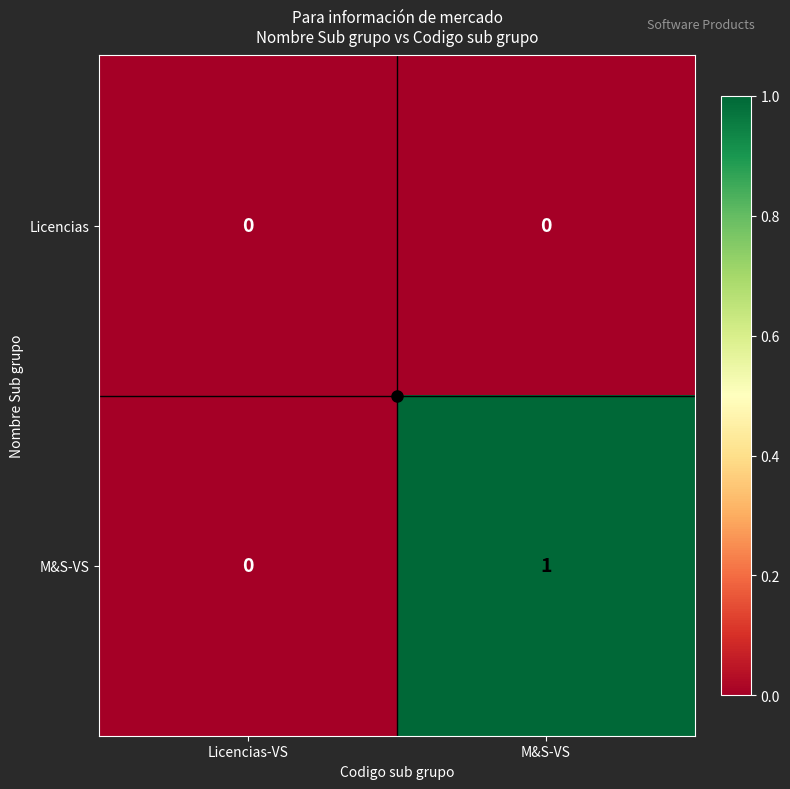

How many data points does each series have?

2